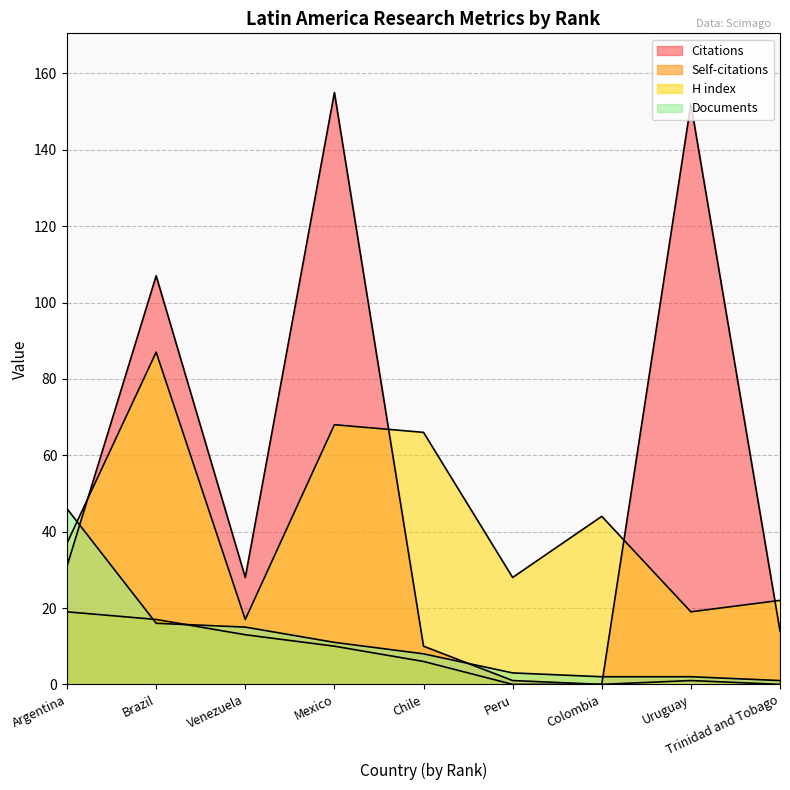

Between Brazil and Venezuela, which is larger?

Brazil